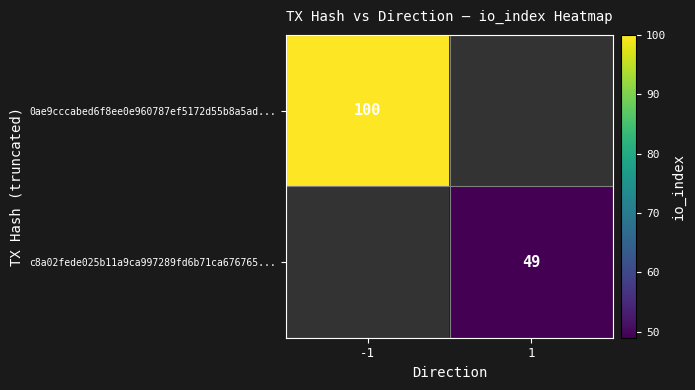

Is it true that 0ae9cccabed6f8ee0e960787ef5172d55b8a5ad... equals 100 at -1?

True